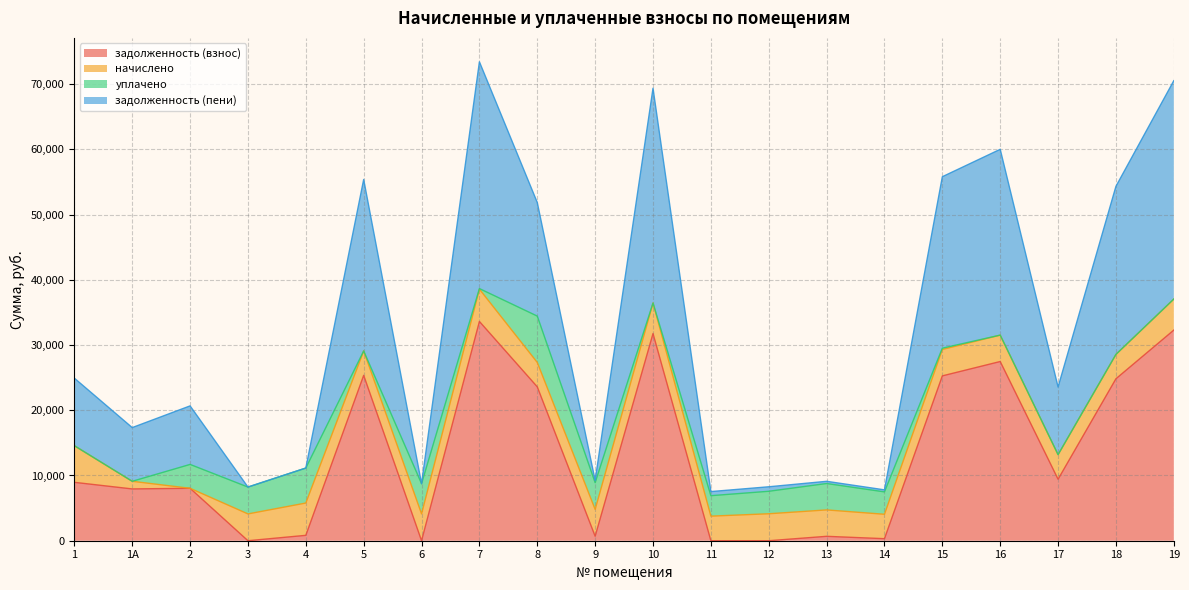

How many interior local valleys does the задолженность (взнос) series have?

6